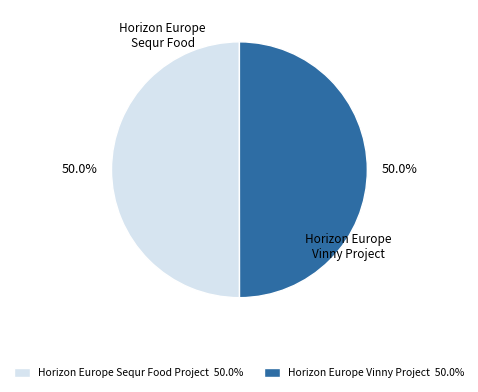

Is it true that Horizon Europe Sequr Food Project is 50% of the pie?

True